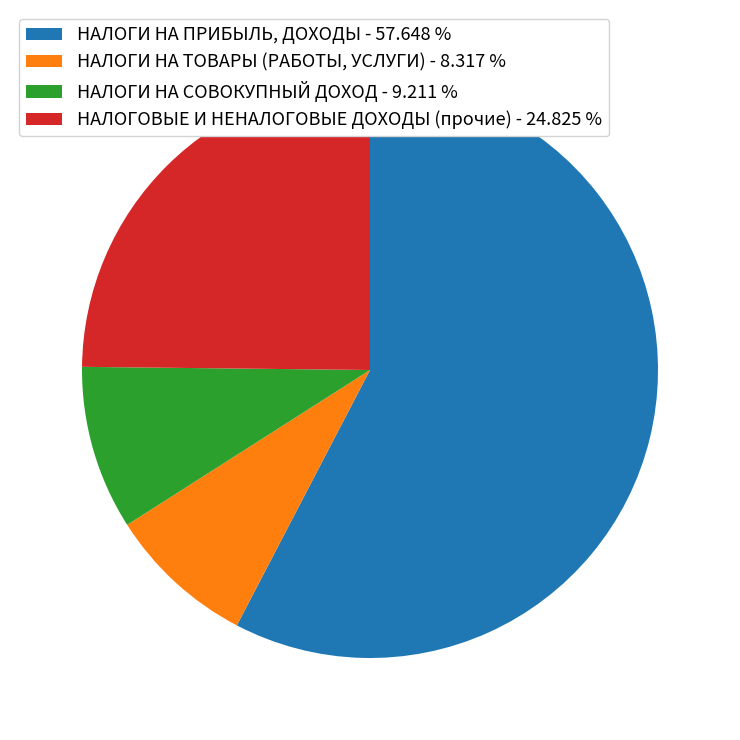

Is there any slice that represents more than half of the pie?

Yes